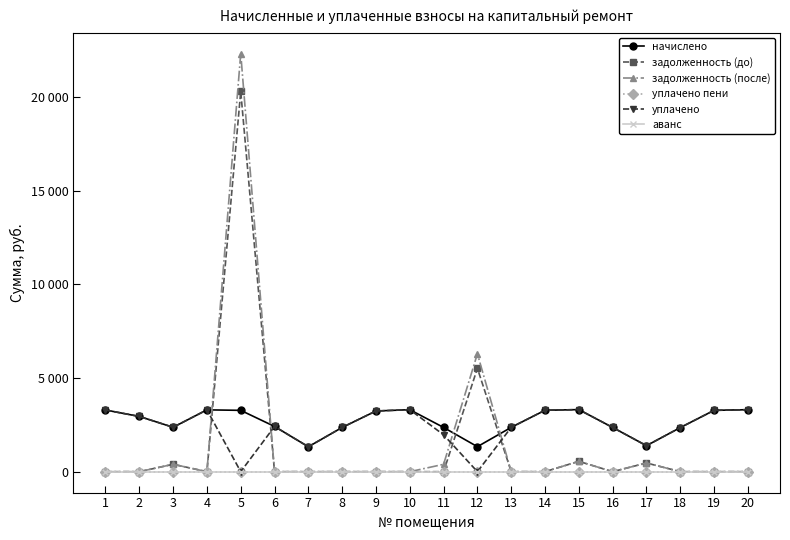

Which has a higher value, 15 or 3?

15